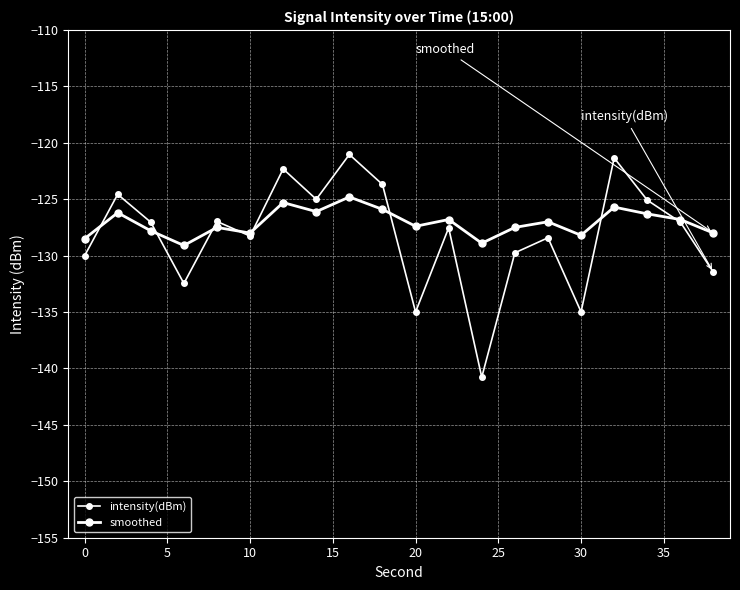

What is the value of the smoothed point at the 14th from the left?

-127.5